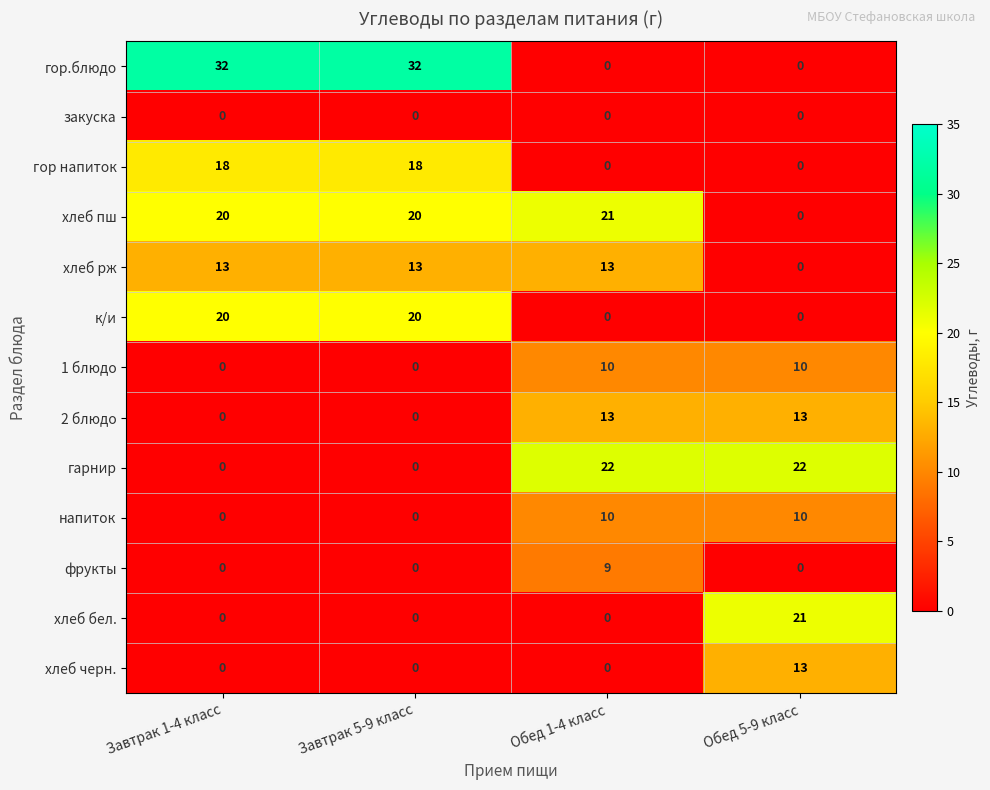

What is the sum of all 1 блюдо values?

20